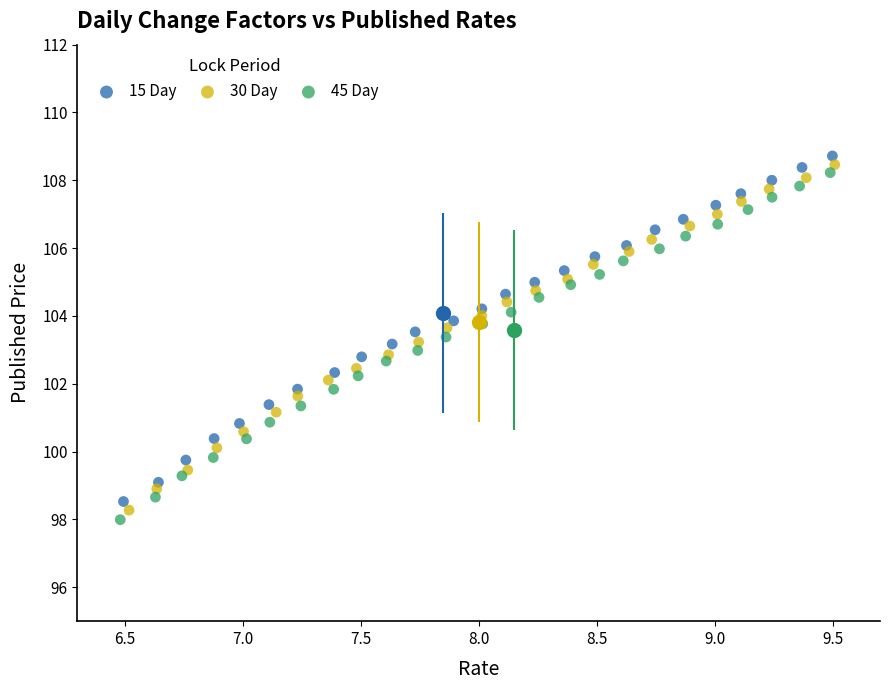

Which series contains the lowest Y value?

45 Day